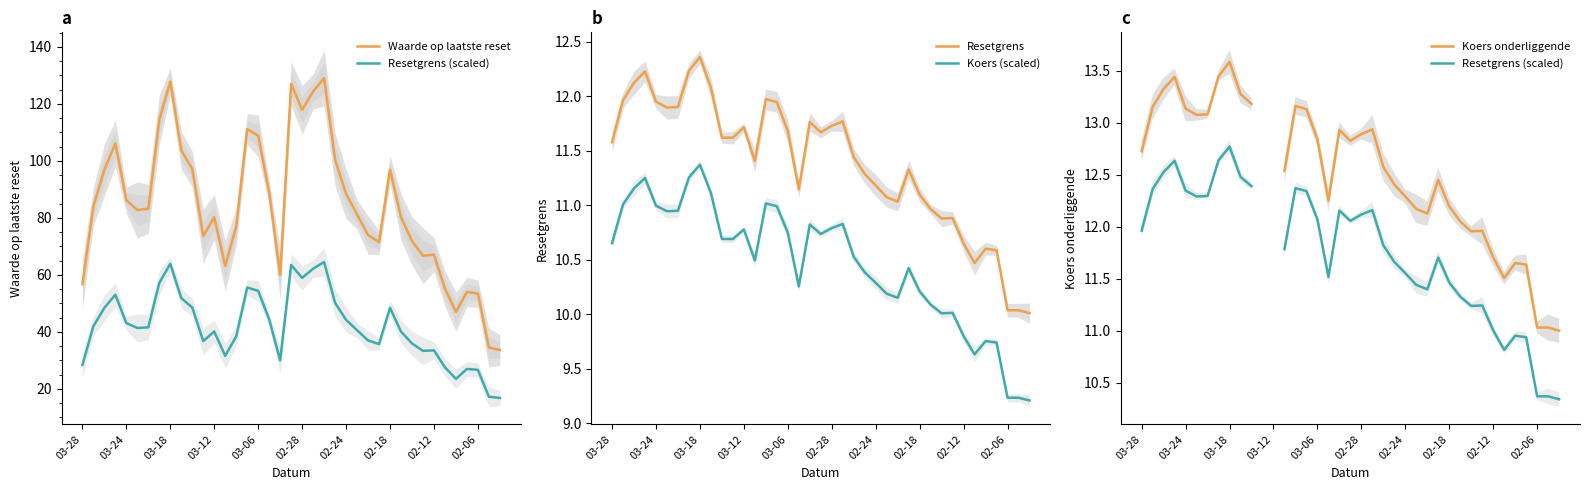

True or false: Resetgrens and Waarde op laatste reset cross at least once.

False